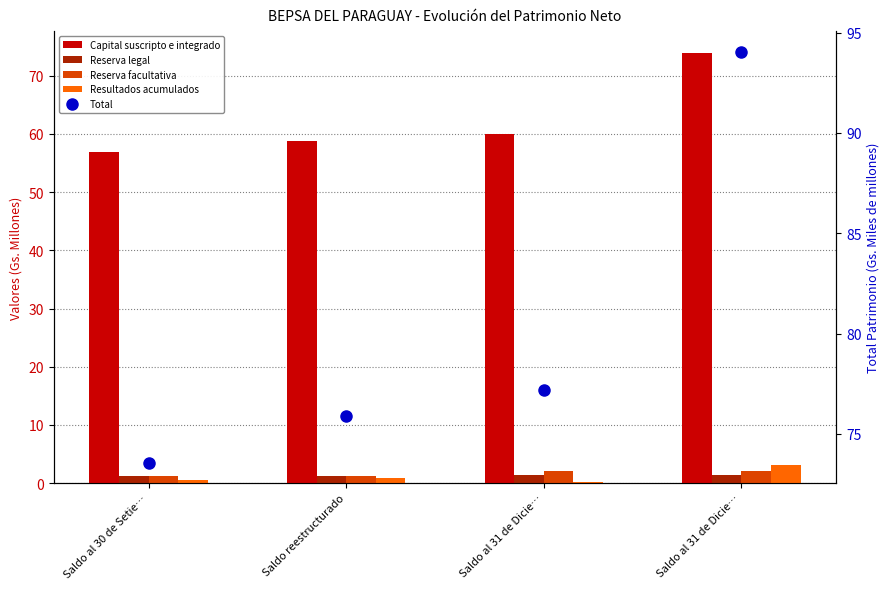

What is the label of the 2nd bar from the right?

Saldo al 31 de Dicie…